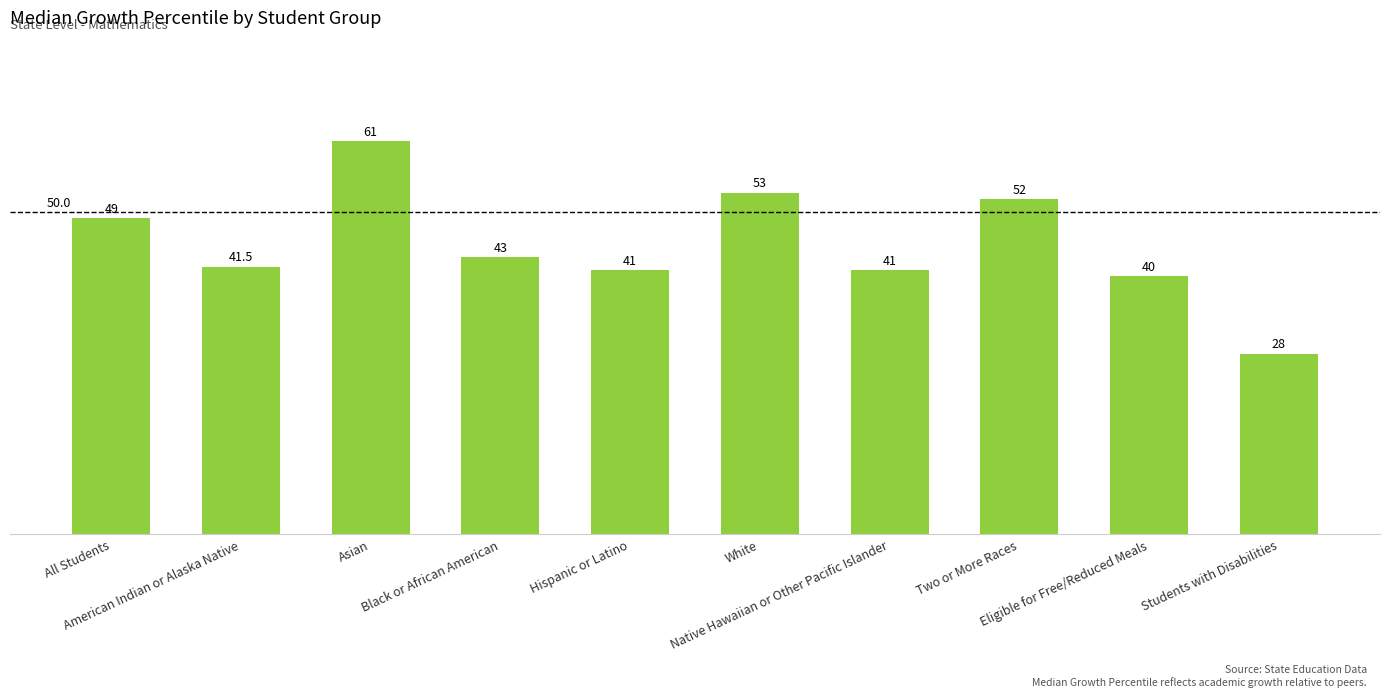

What is the difference between the maximum and minimum values?

33.0